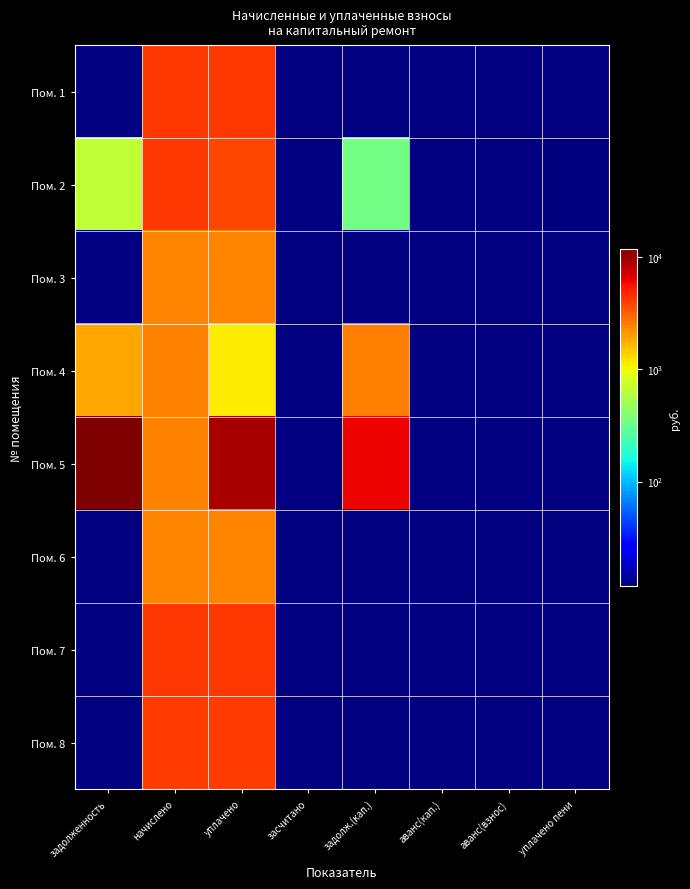

At which category does the chart reach its peak across all series?

задолженность